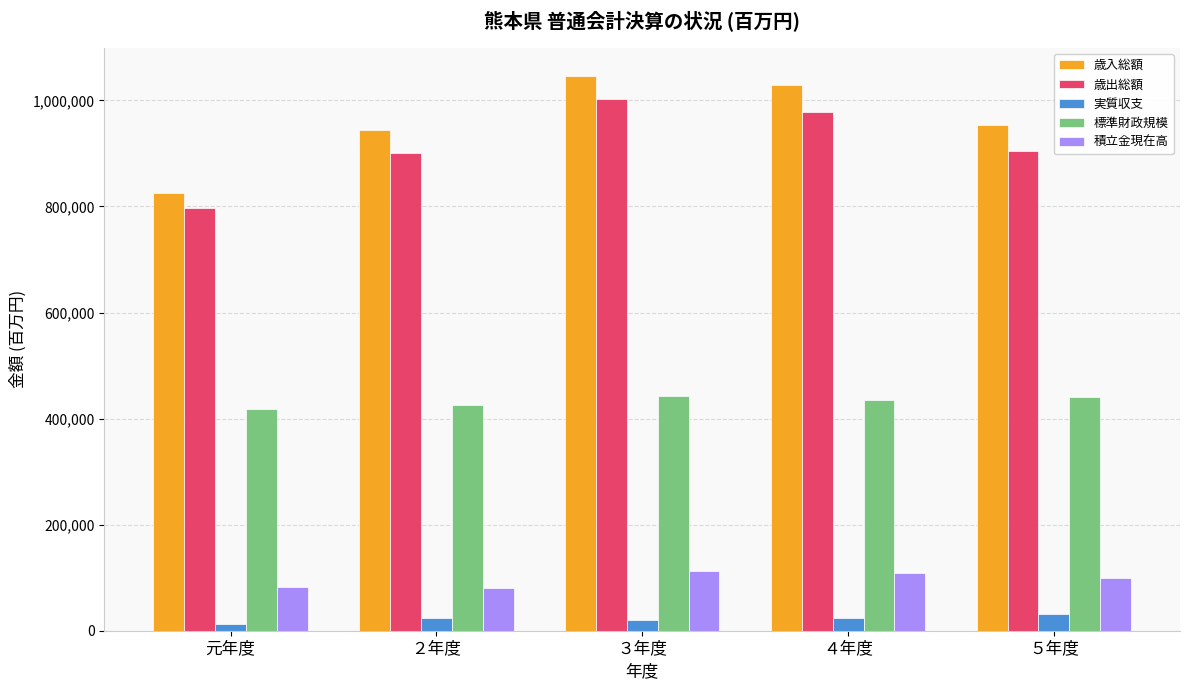

Count the number of data series in this chart.

5